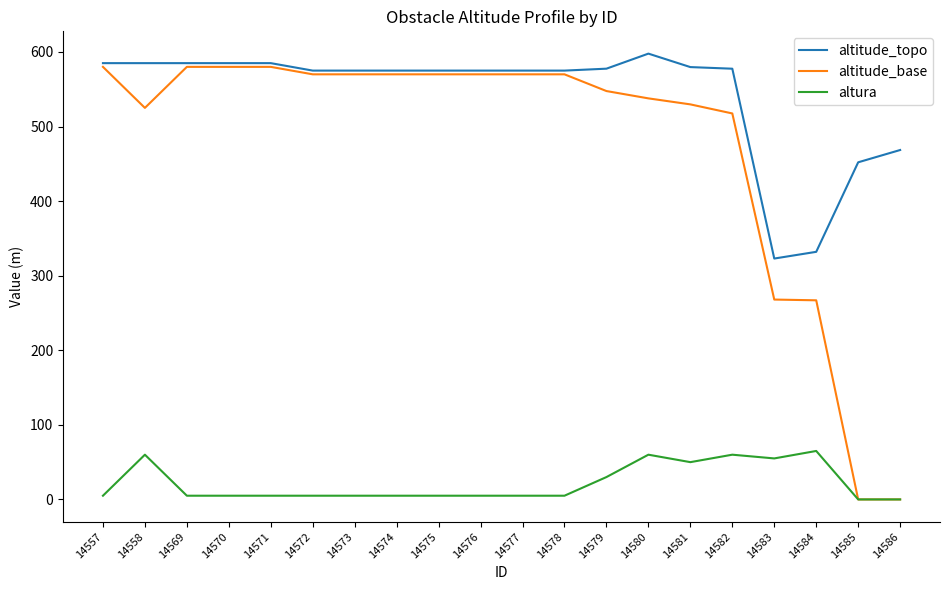

At which category does altura reach its first local peak?

14558